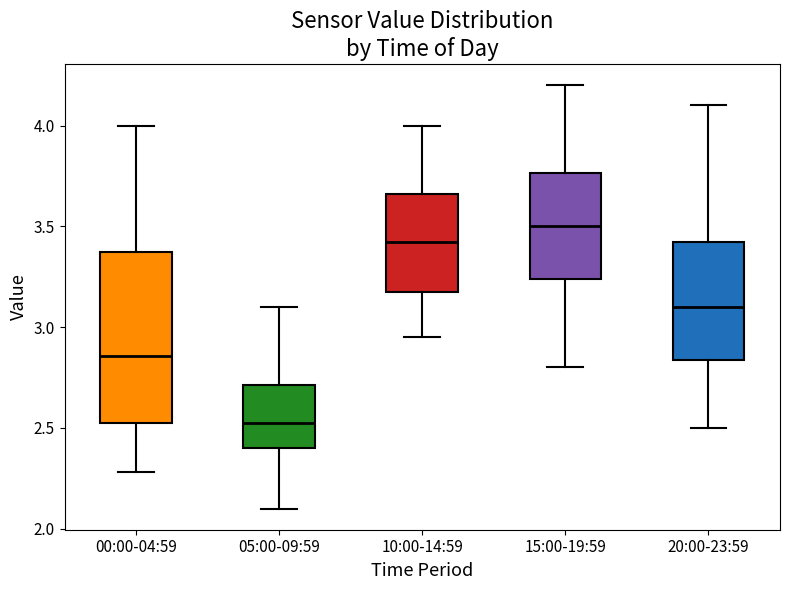

Comparing the boxes themselves (not the whiskers), which one is the tallest?

00:00-04:59